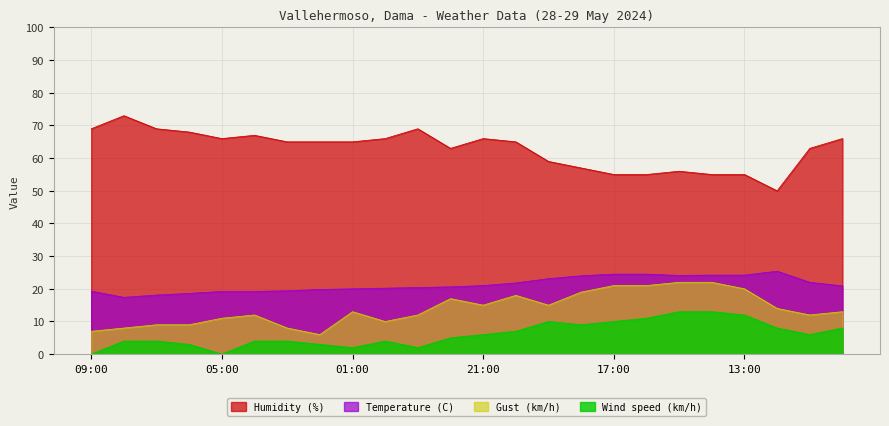

How many lines are shown in the chart?

4